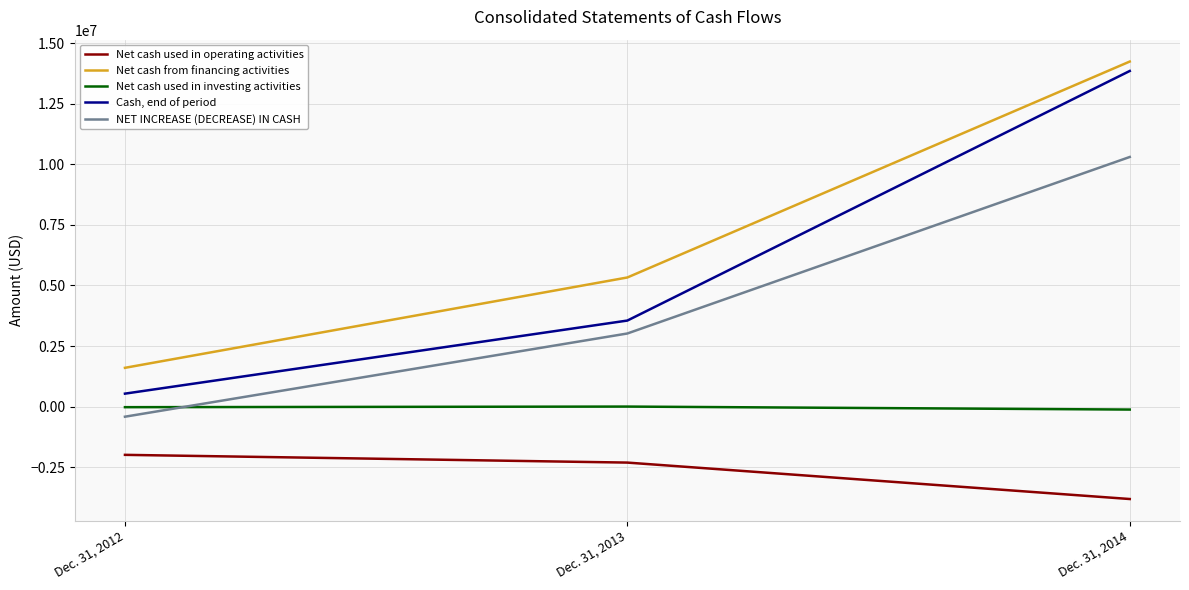

Rank the series at Dec. 31, 2013 from lowest to highest value.

Net cash used in operating activities, Net cash used in investing activities, NET INCREASE (DECREASE) IN CASH, Cash, end of period, Net cash from financing activities